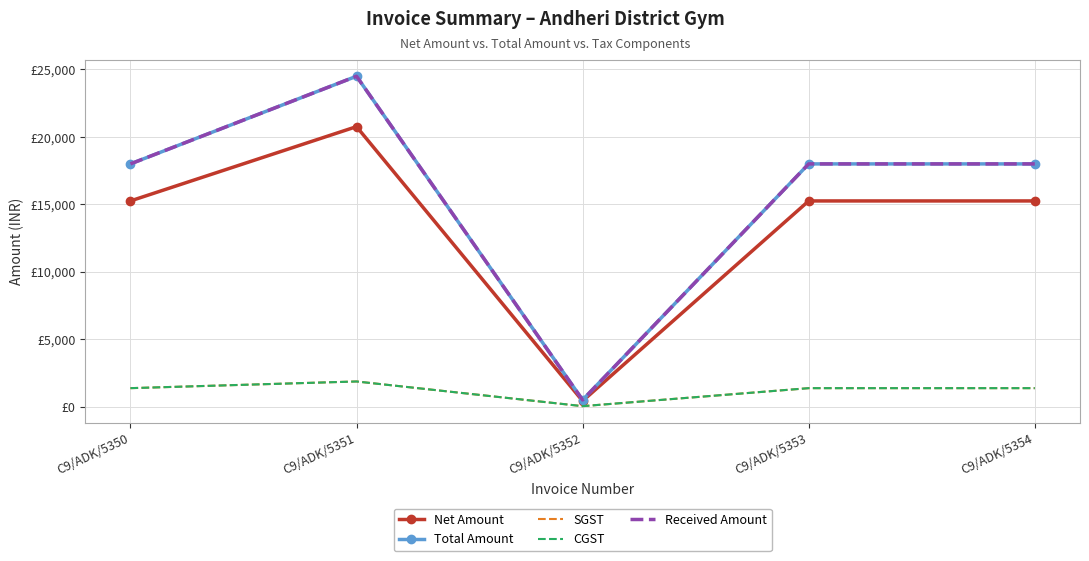

Reading right to left, list all the values displayed in this chart.

Net Amount: 15254.2	15254.2	423.7	20762.7	15254.2
Total Amount: 18000.0	18000.0	500.0	24500.0	18000.0
SGST: 1372.9	1372.9	38.1	1868.6	1372.9
CGST: 1372.9	1372.9	38.1	1868.6	1372.9
Received Amount: 18000.0	18000.0	500.0	24500.0	18000.0